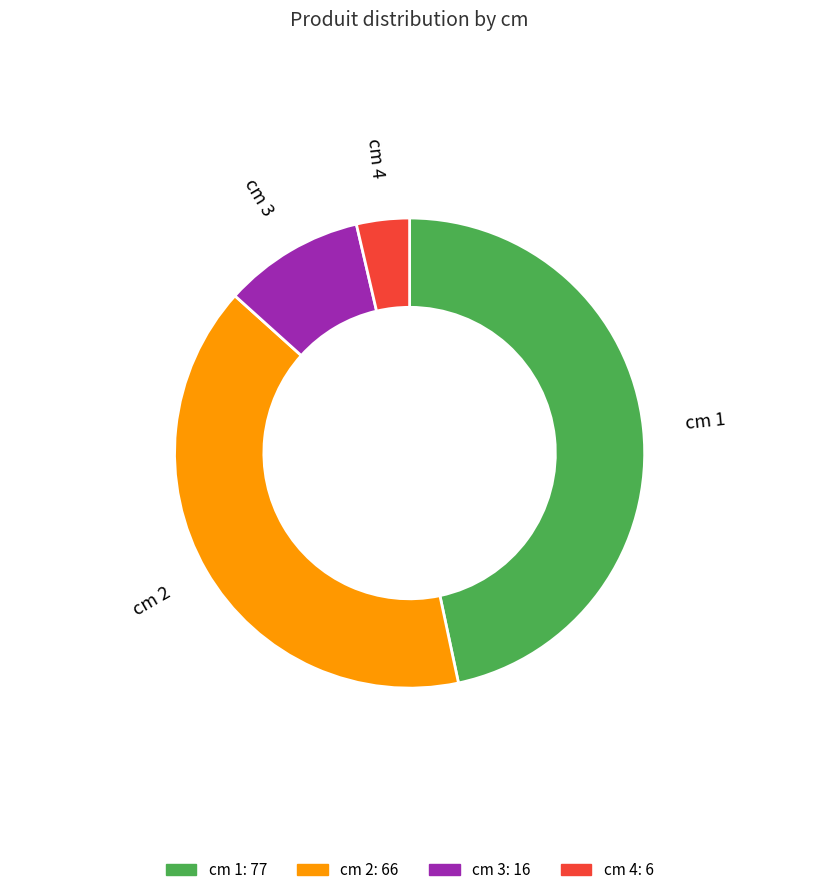

Is it true that cm 2 is 29% of the pie?

False